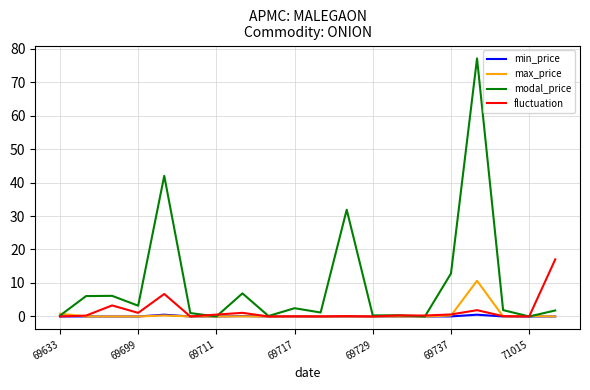

What is the sum of all max_price values?

12.2